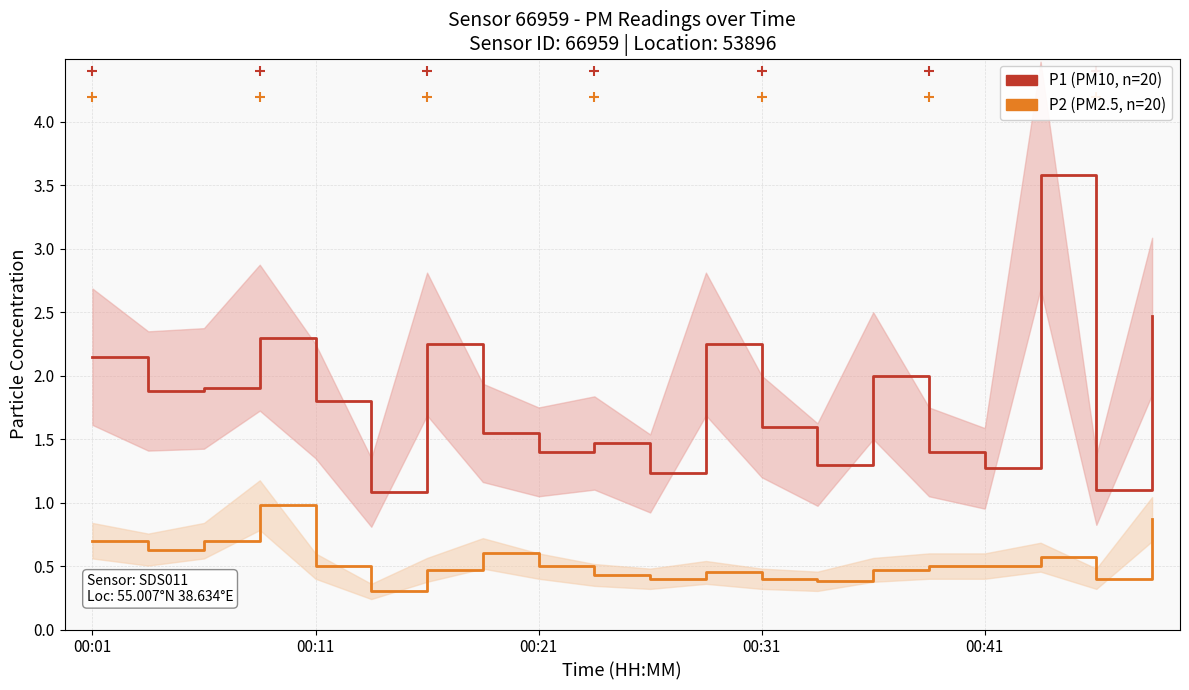

What is the difference between the second highest and minimum values in the P1 (PM10) series?

1.4